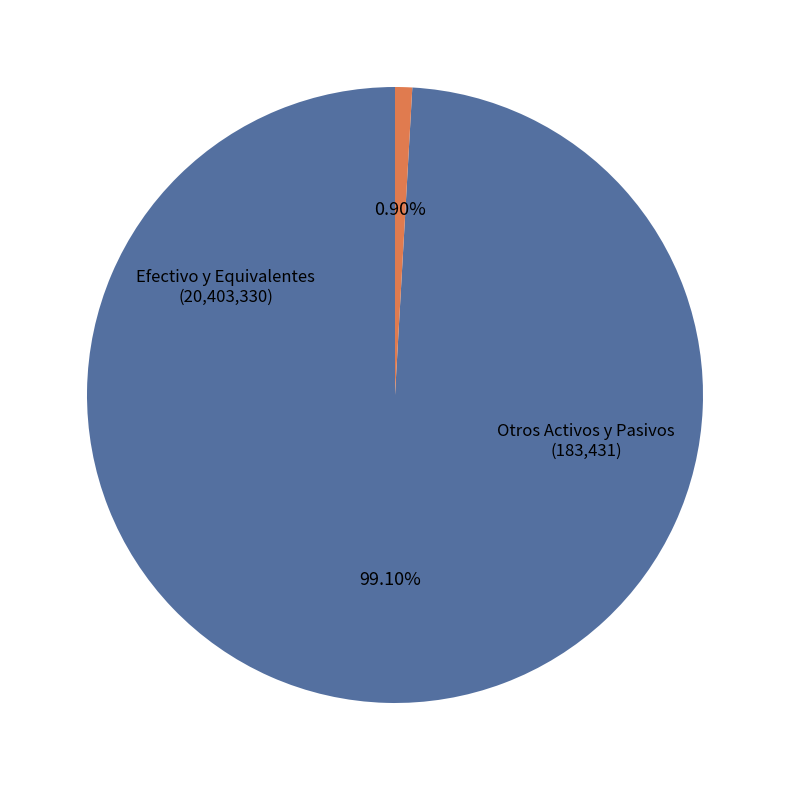

To the nearest percent, what is the average slice percentage?

50%